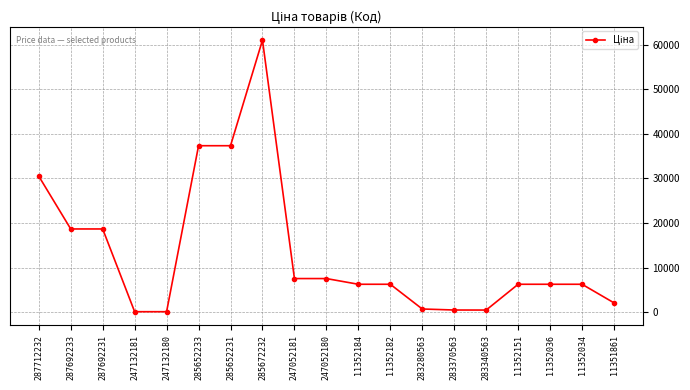

How many data points are less than 6266?

6